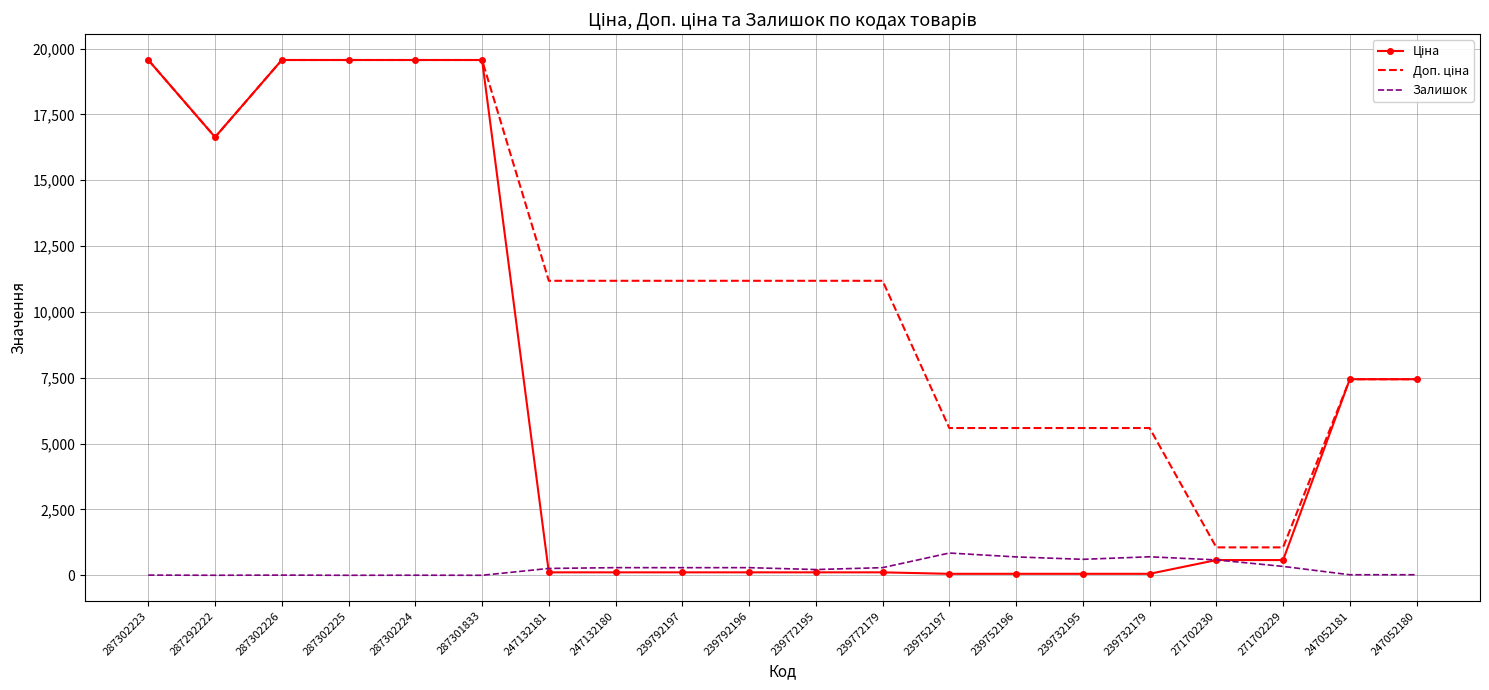

What is the sum of the Залишок values at 247132181 and 287302223?

267.0